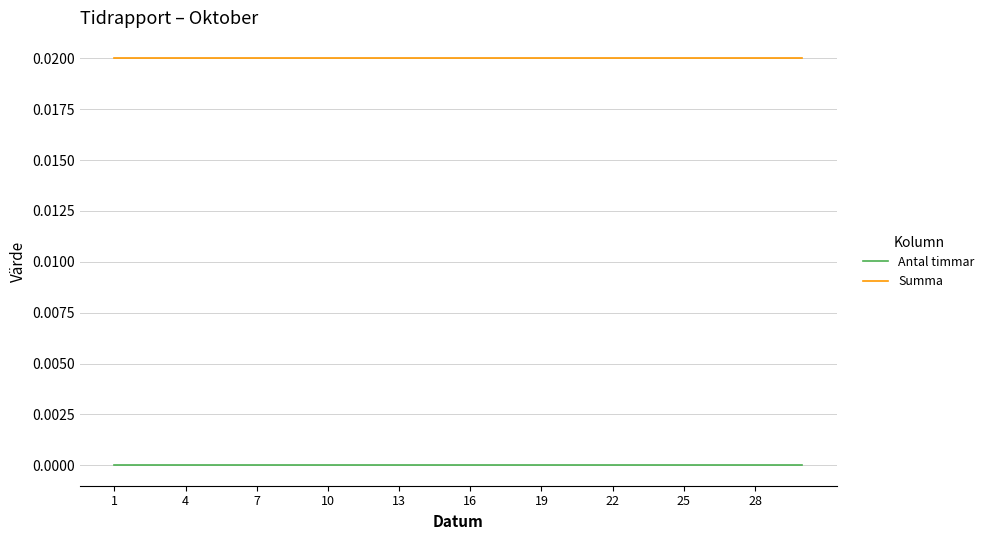

Which series has the largest total across all categories?

Summa